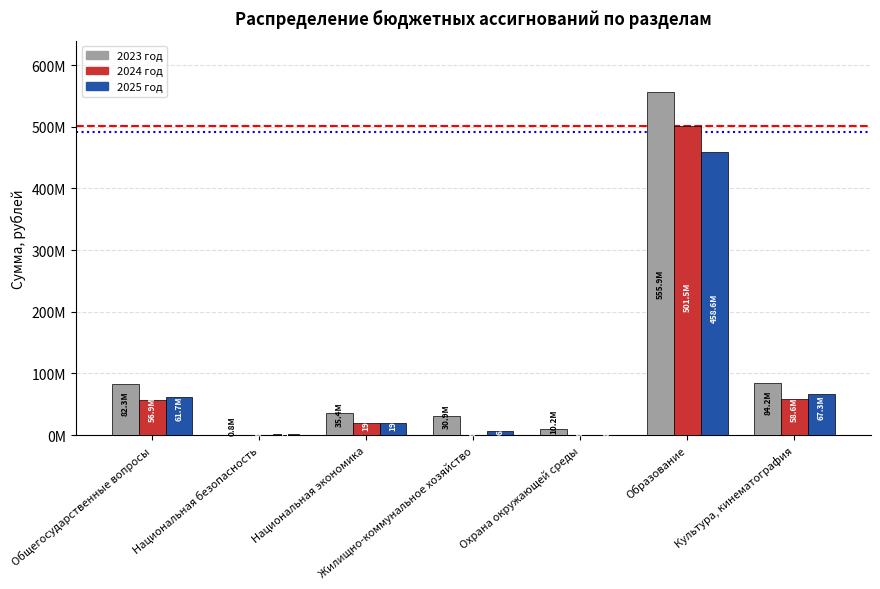

At which category is the sum across all series the highest?

Образование